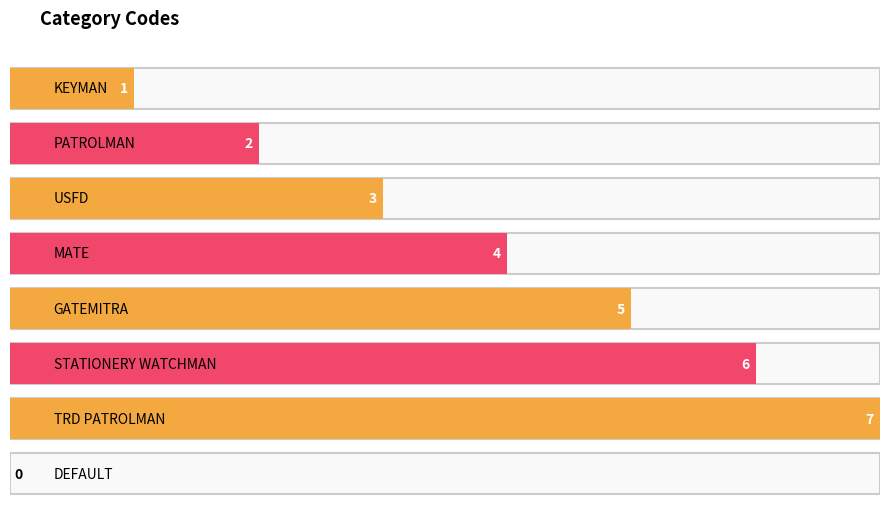

Reading left to right, list all the values displayed in this chart.

1	2	3	4	5	6	7	0